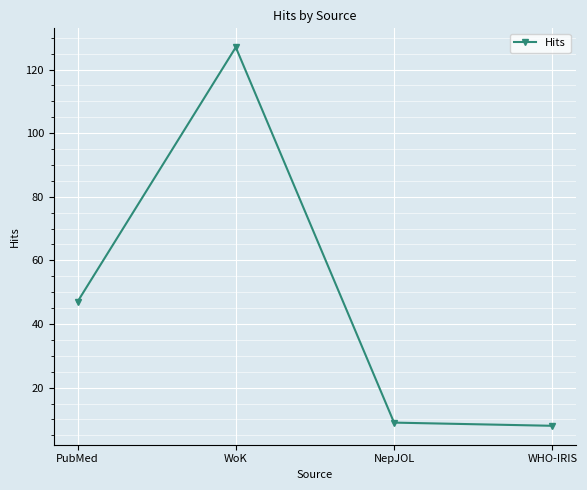

What is the sum of all values?

191